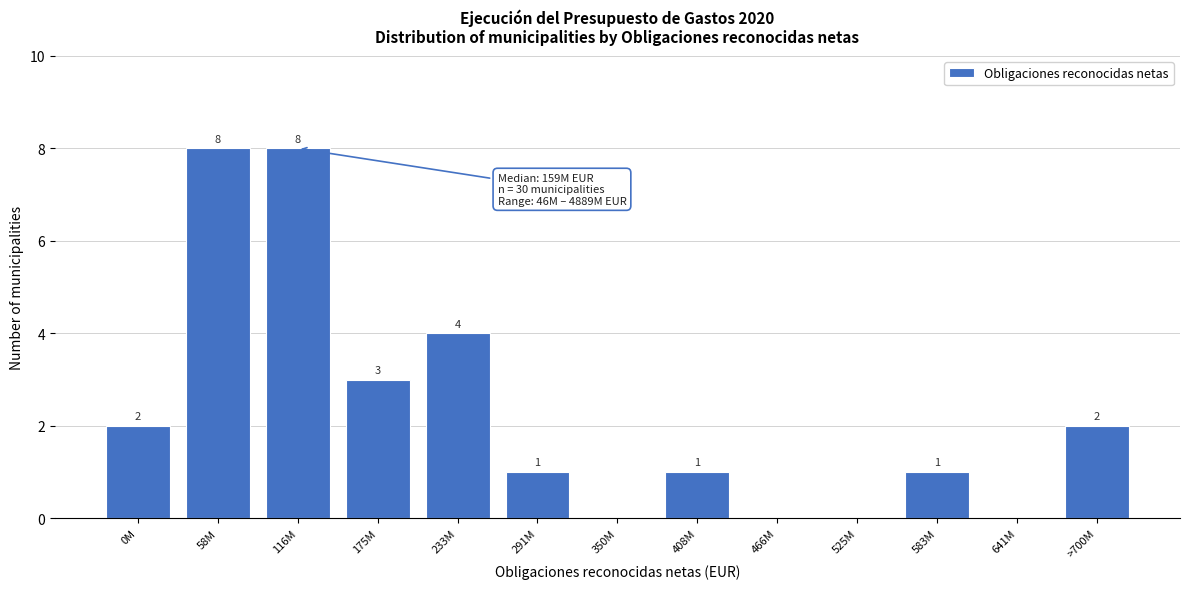

Reading left to right, list all the values displayed in this chart.

0M=2	58M=8	116M=8	175M=3	233M=4	291M=1	350M=0	408M=1	466M=0	525M=0	583M=1	641M=0	>700M=2